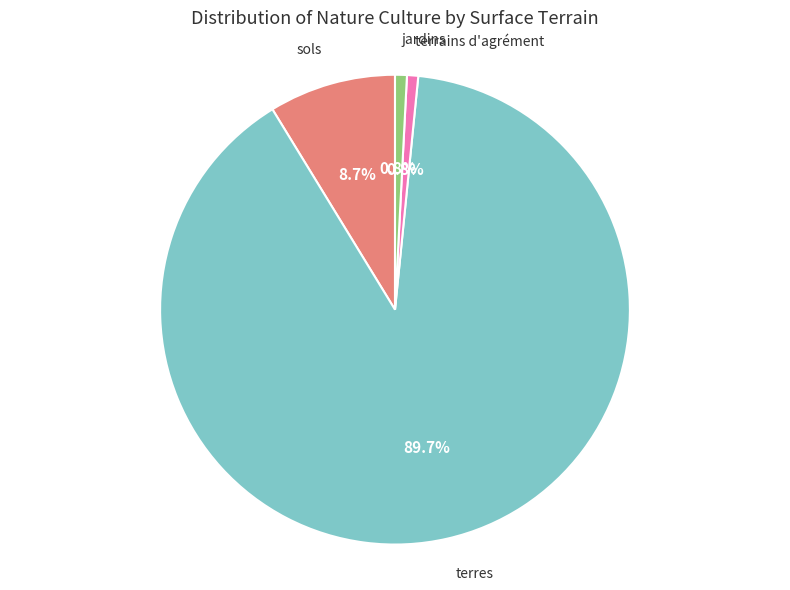

Between jardins and terres, which is larger?

terres